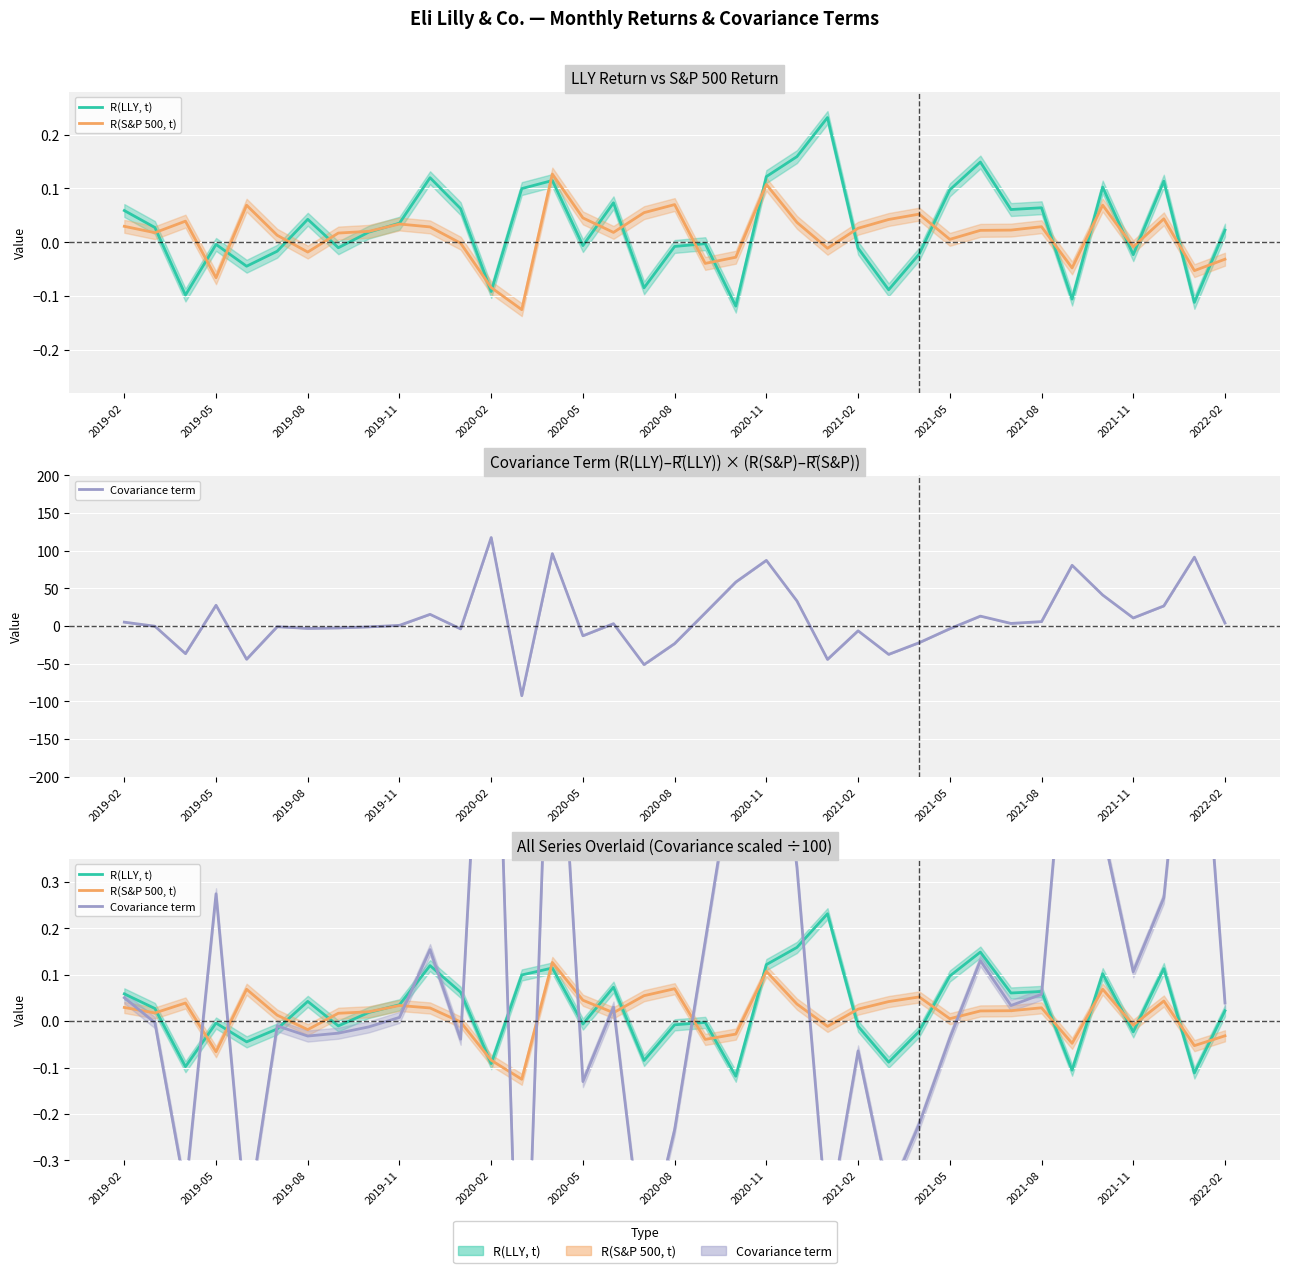

In Covariance term, how many points are lower than both neighbors (excluding endpoints)?

11